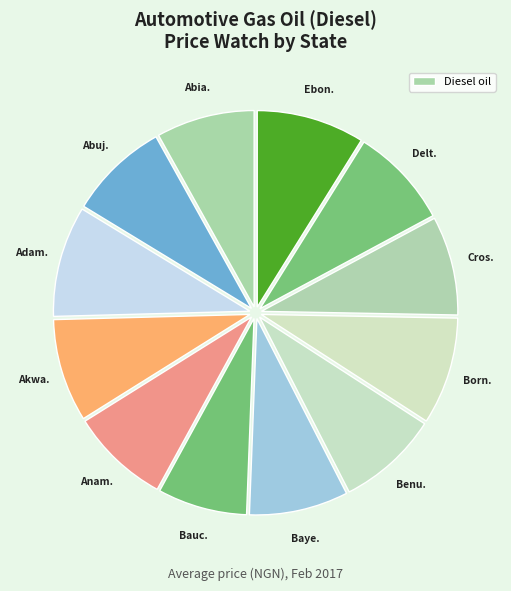

How many segments does this pie chart have?

12